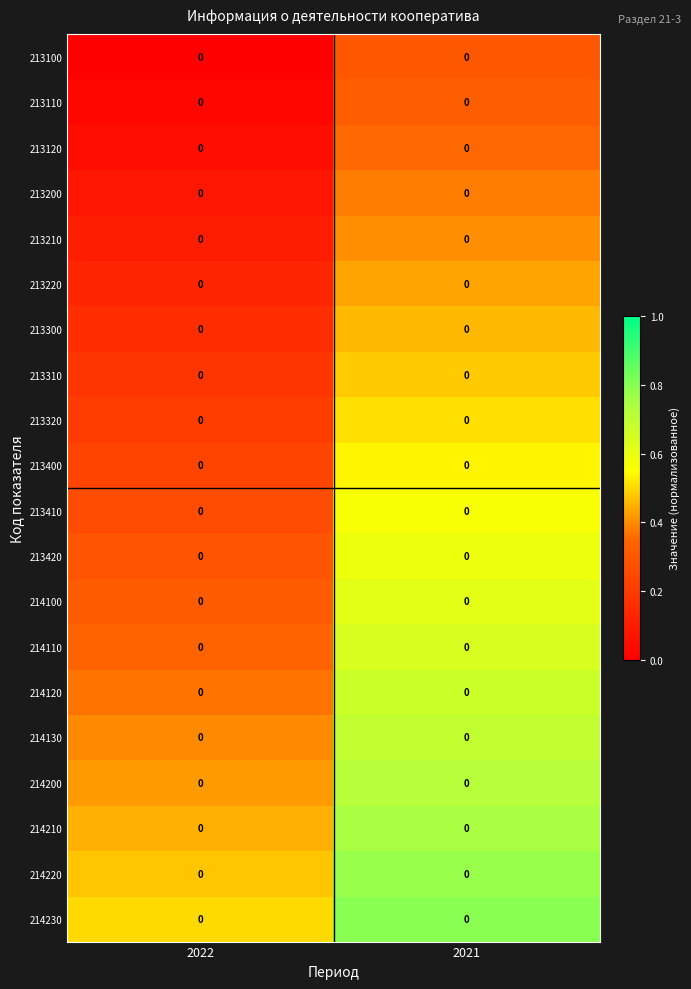

Reading left to right, extract all data points from this chart.

213100: 2022=0.0	2021=0.0
213110: 2022=0.0	2021=0.0
213120: 2022=0.0	2021=0.0
213200: 2022=0.0	2021=0.0
213210: 2022=0.0	2021=0.0
213220: 2022=0.0	2021=0.0
213300: 2022=0.0	2021=0.0
213310: 2022=0.0	2021=0.0
213320: 2022=0.0	2021=0.0
213400: 2022=0.0	2021=0.0
213410: 2022=0.0	2021=0.0
213420: 2022=0.0	2021=0.0
214100: 2022=0.0	2021=0.0
214110: 2022=0.0	2021=0.0
214120: 2022=0.0	2021=0.0
214130: 2022=0.0	2021=0.0
214200: 2022=0.0	2021=0.0
214210: 2022=0.0	2021=0.0
214220: 2022=0.0	2021=0.0
214230: 2022=0.0	2021=0.0